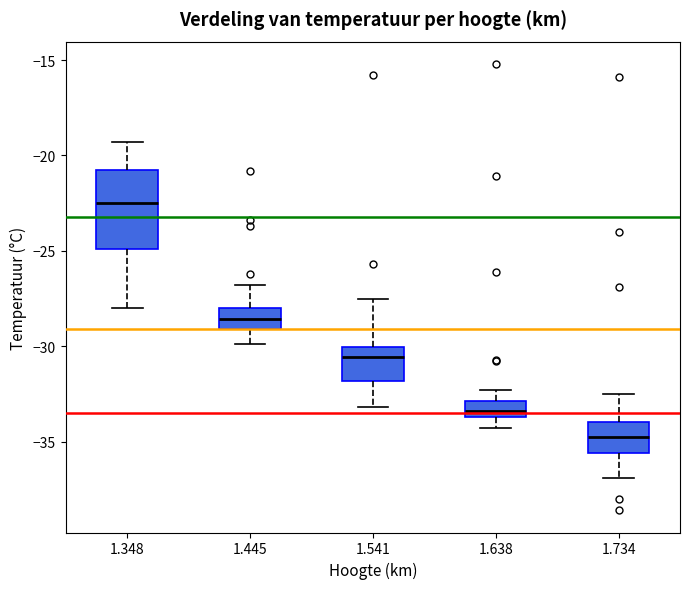

Reading left to right, transcribe this box plot: for each box, give where its median line is, the range the box spans, and where its two whiskers end, as read against the y-axis. The values are not printed on the chart, so give them approximately, as read against the axis.

1.348: median -22.5, box -25.0 to -21.0, whiskers -28.0 to -19.5
1.445: median -28.5, box -29.0 to -28.0, whiskers -30.0 to -27.0
1.541: median -30.5, box -32.0 to -30.0, whiskers -33.0 to -27.5
1.638: median -33.5 (inside the box), box -33.5 to -33.0, whiskers -34.5 to -32.5
1.734: median -34.5, box -35.5 to -34.0, whiskers -37.0 to -32.5